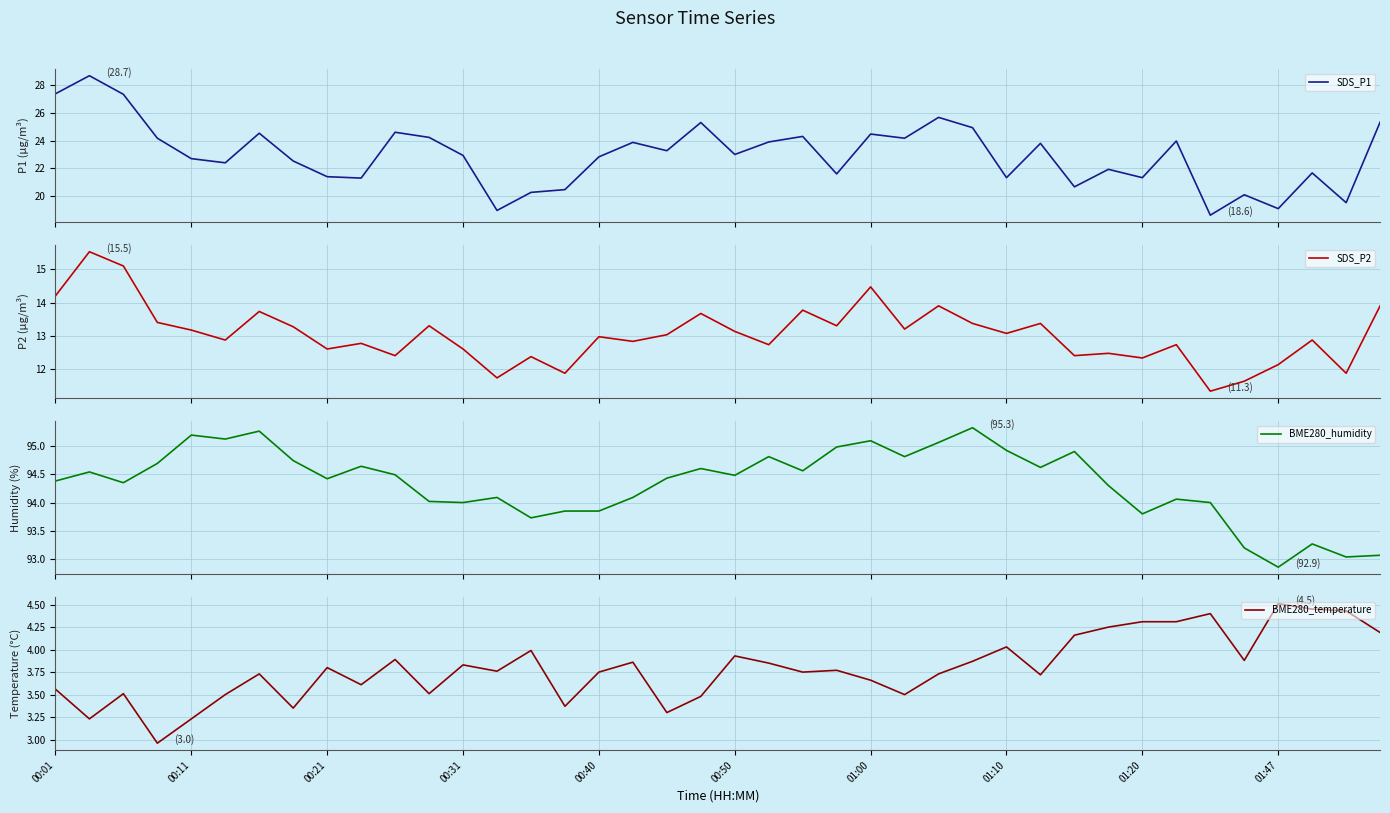

The SDS_P2 series shows 7.7 at 38. True or false?

False